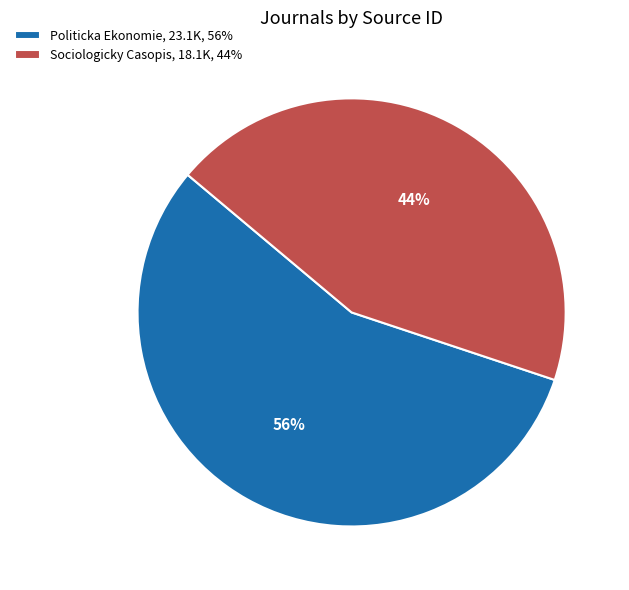

Approximately how many times larger is the value at Sociologicky Casopis, 18.1K, 44% compared to Politicka Ekonomie, 23.1K, 56%?

0.8